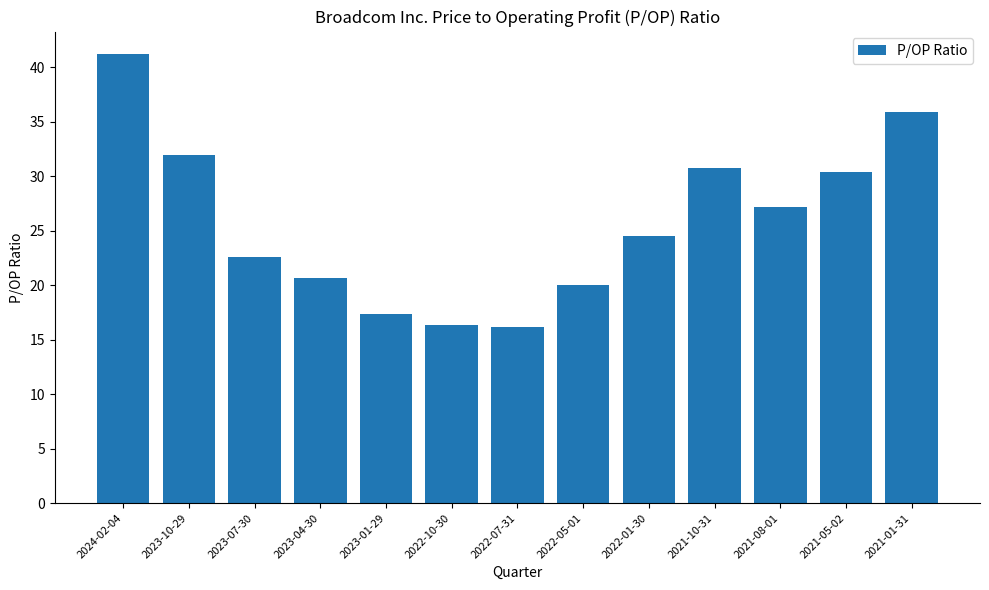

What is the difference between the maximum and minimum values?

25.1